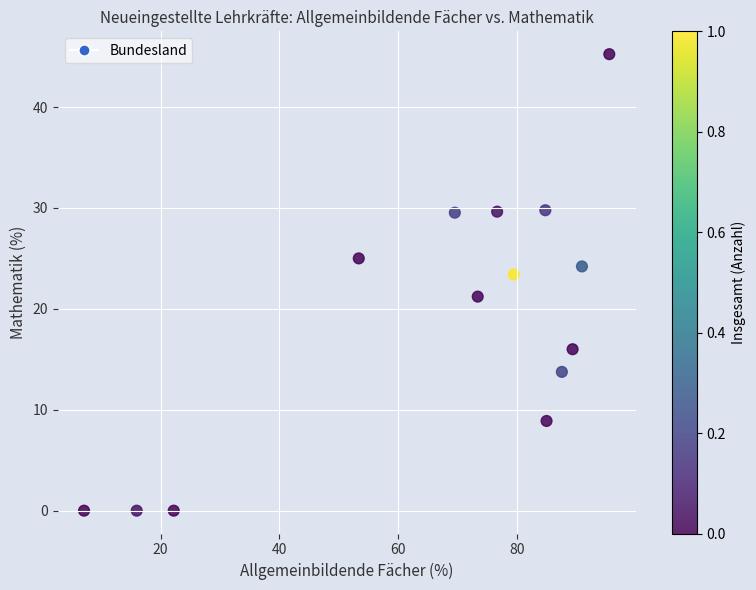

What Y value in the scatter plot is closest to 22?

21.2